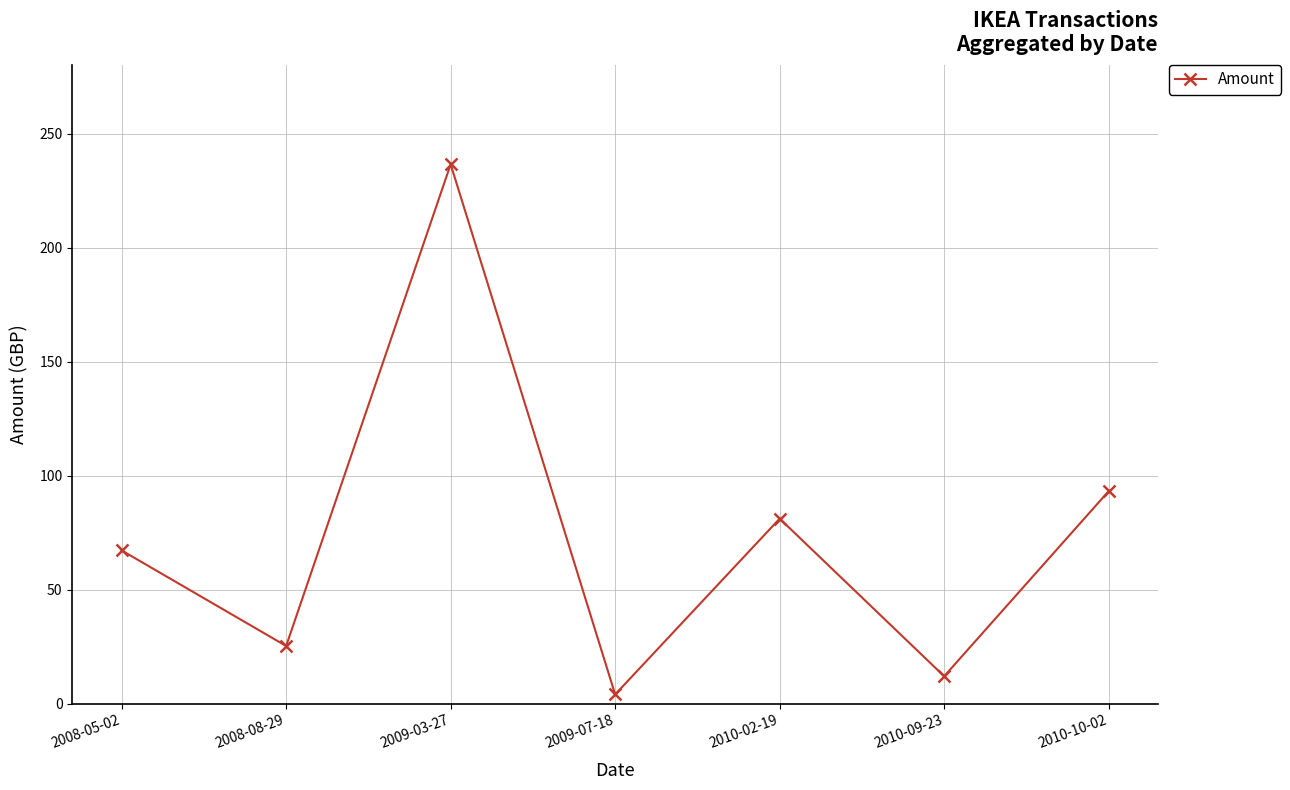

Reading left to right, transcribe all the data shown in this chart.

67.2	25.3	236.6	4.0	81.1	12.0	93.2